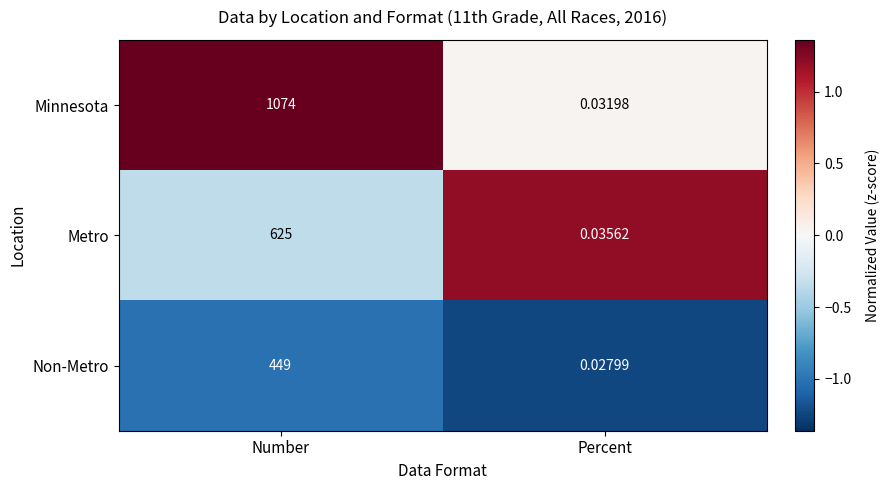

At which category is the sum across all series the highest?

Number